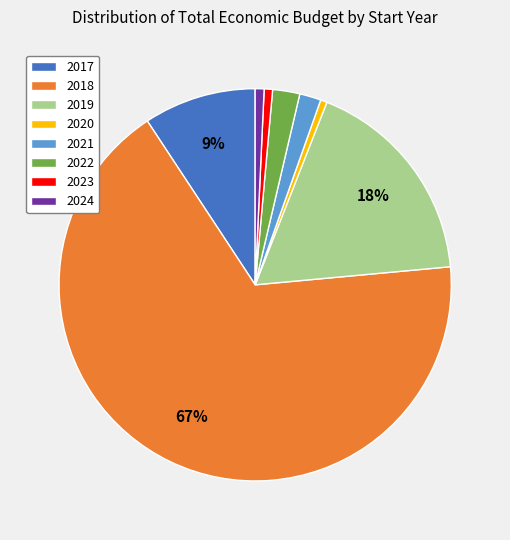

To the nearest percent, what portion does 2019 represent?

18%